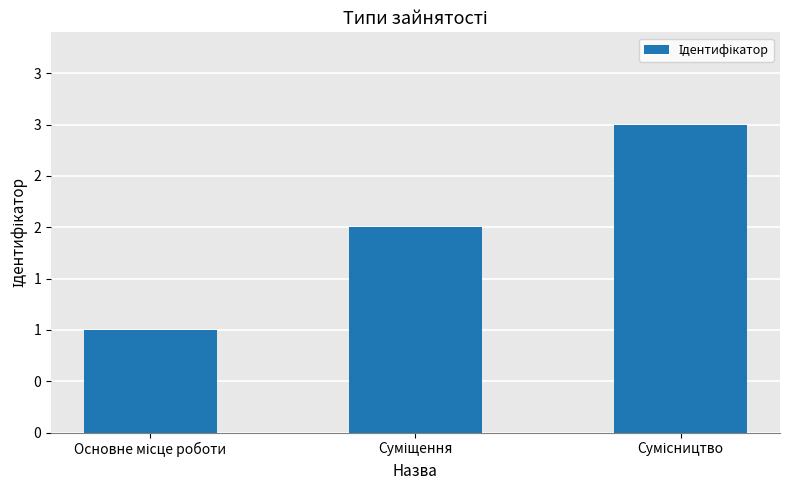

Does the chart contain any negative values?

No